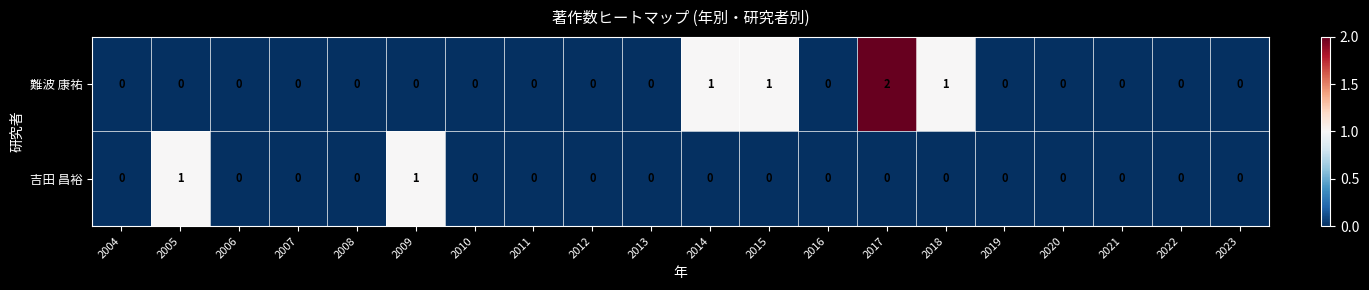

At which category is the sum across all series the highest?

2017